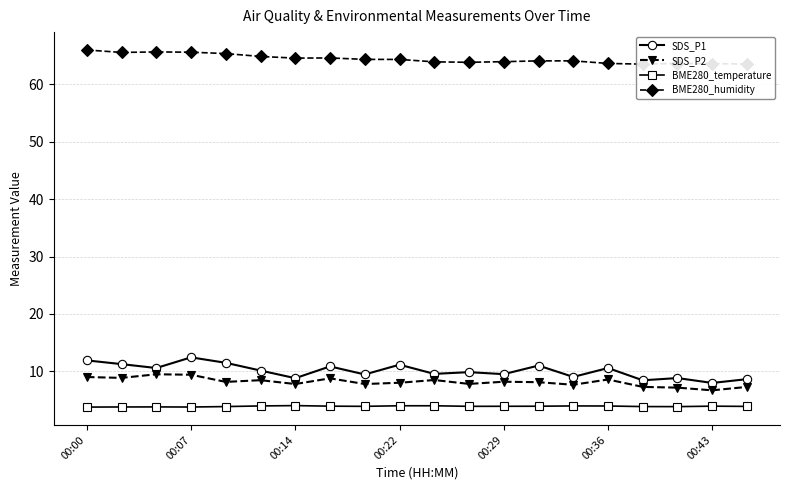

Is this an area chart (filled region under the line)?

No